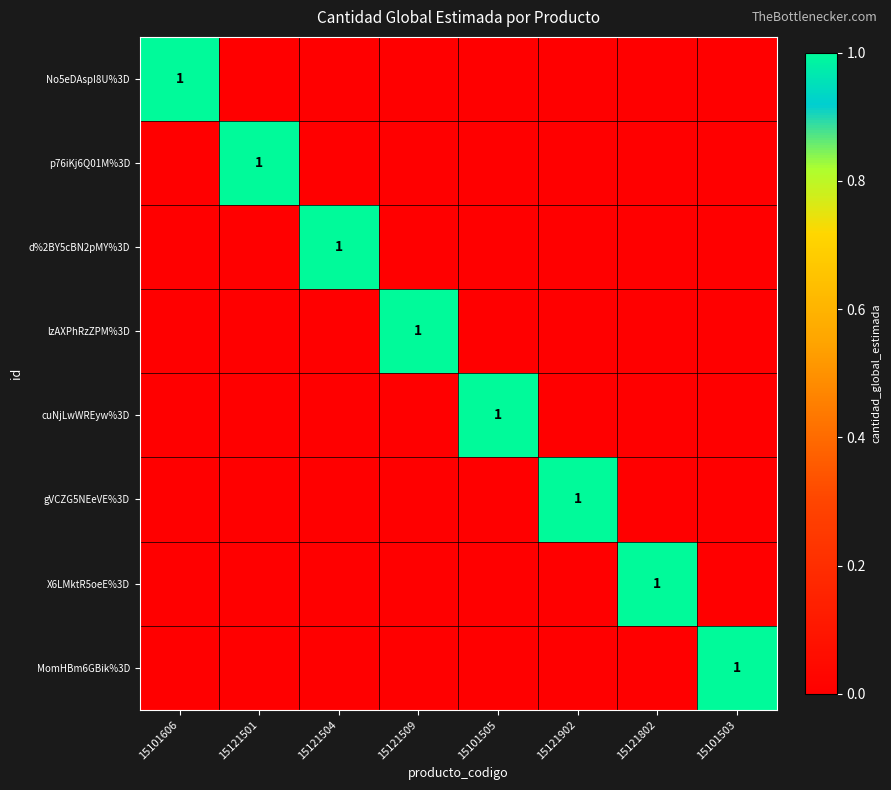

True or false: cuNjLwWREyw%3D has a value of 0 at 15101505.

False